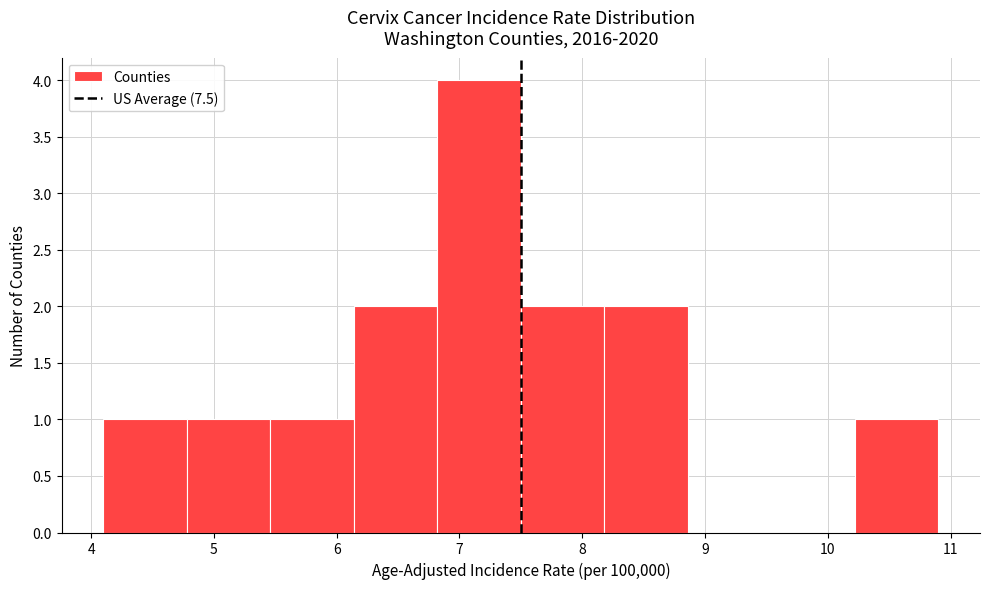

Reading left to right, transcribe this chart: for each bar, give the range it covers on the x-axis and its height. Neither the bar edges nor the heights are printed on the chart, so give them approximately, as read against the axes.

4.10 to 4.78: 1
4.78 to 5.46: 1
5.46 to 6.14: 1
6.14 to 6.82: 2
6.82 to 7.50: 4
7.50 to 8.18: 2
8.18 to 8.86: 2
8.86 to 9.54: 0
9.54 to 10.22: 0
10.22 to 10.90: 1